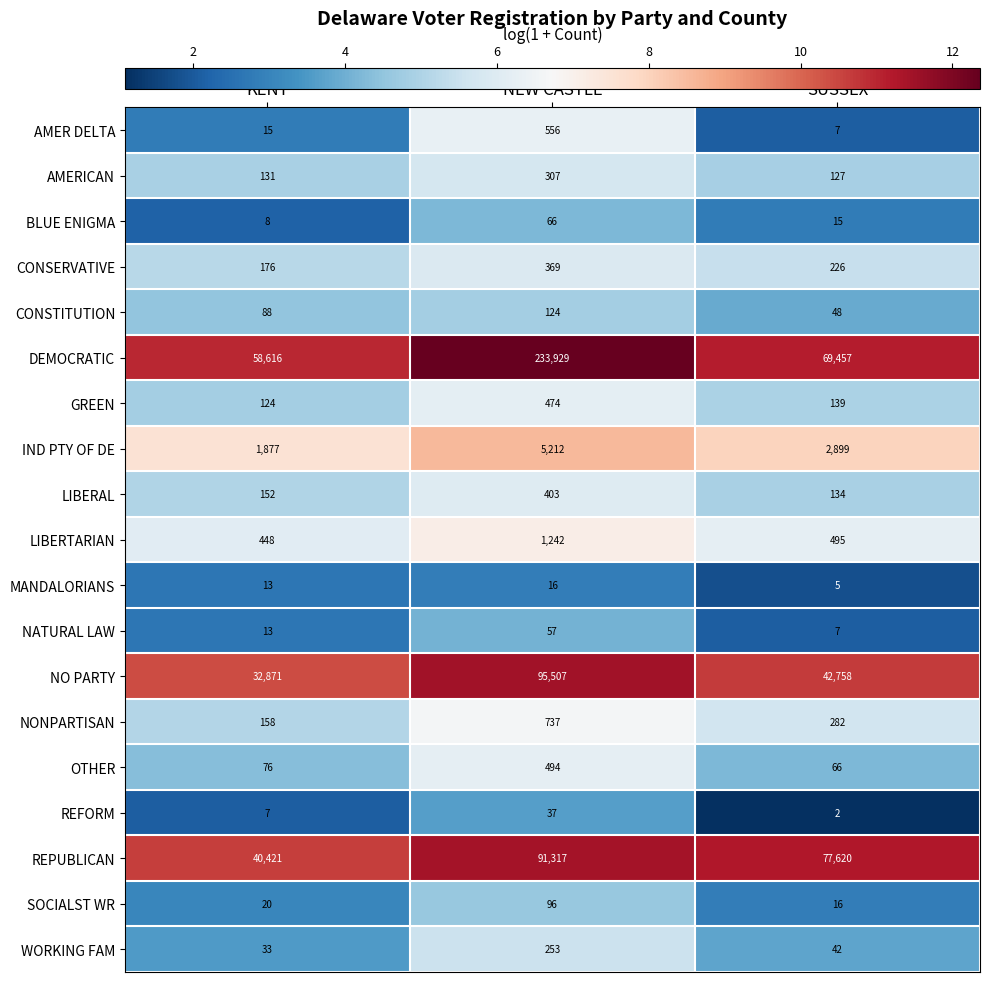

What value does the CONSERVATIVE series have at KENT, to the nearest 50?

200